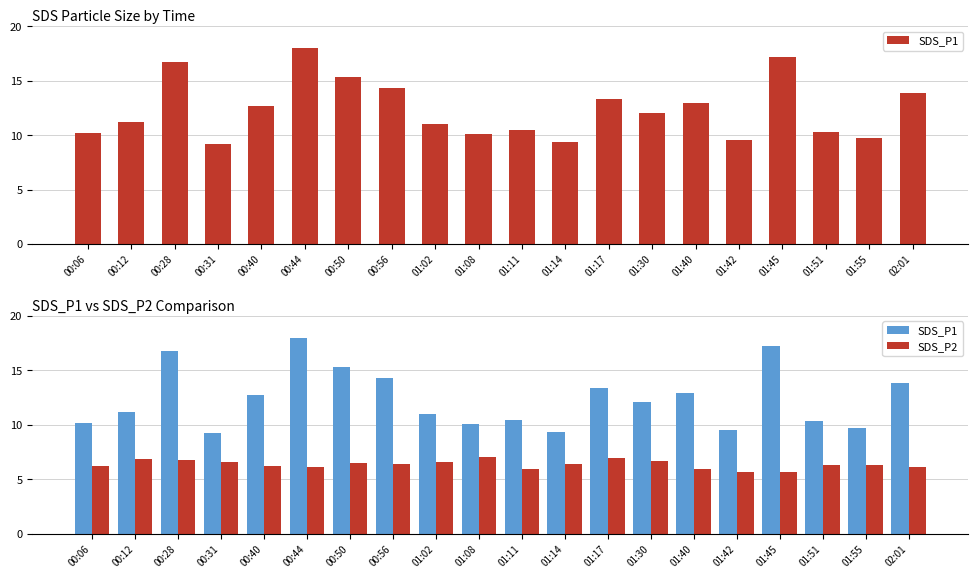

How many values in the SDS_P1 series exceed 12?

10